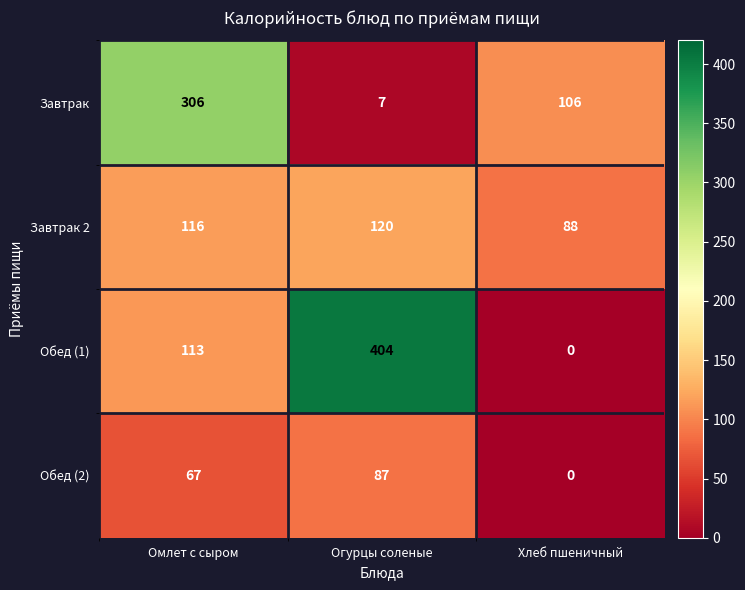

Which category has the highest value across all series?

Огурцы соленые